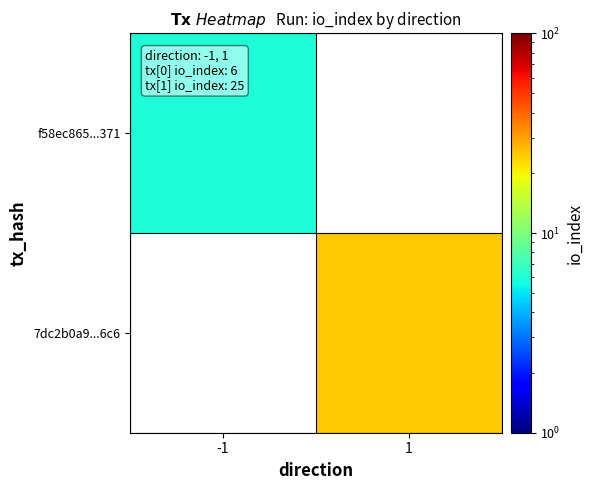

What is the highest value of the f58ec865...371 series?

6.0